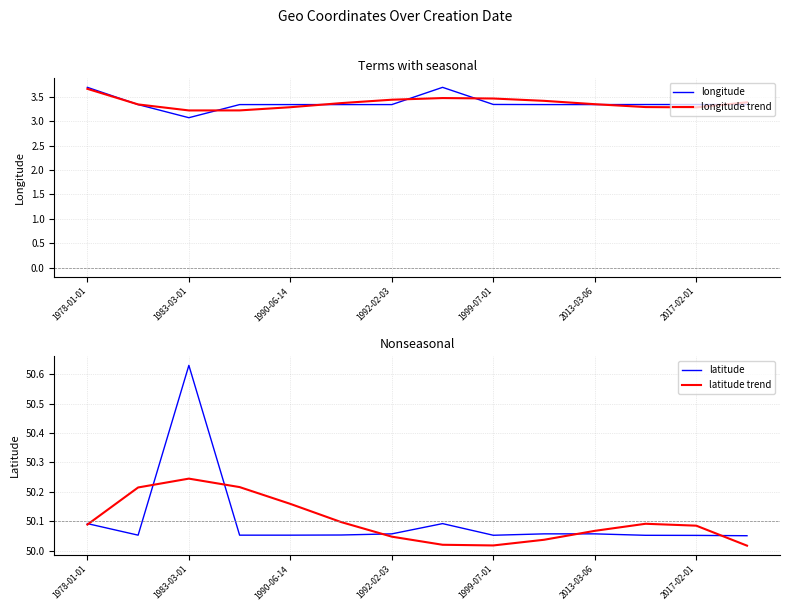

True or false: latitude trend and longitude intersect in this chart.

False